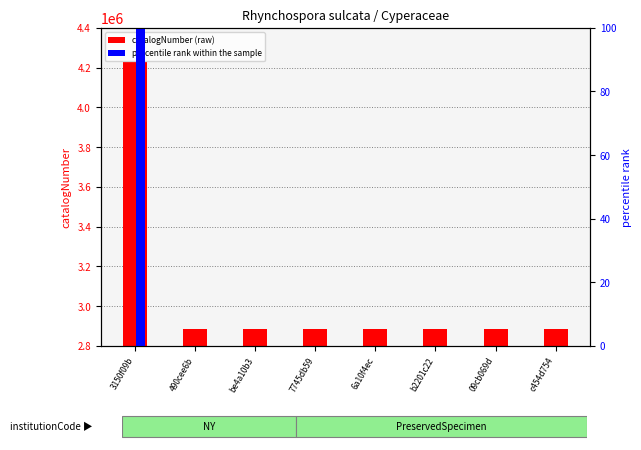

Reading left to right, extract all data points from this chart.

catalogNumber (raw): 4230321.0	2885671.0	2885672.0	2885673.0	2885674.0	2885675.0	2885676.0	2885677.0
percentile rank within the sample: 100.0	0.0	0.0	0.0	0.0	0.0	0.0	0.0